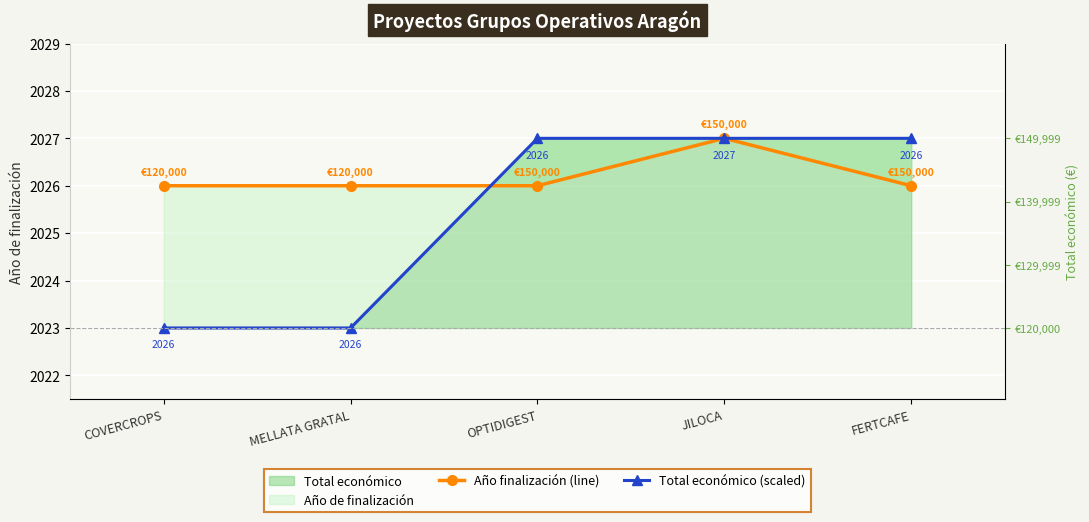

Rank the categories by Total económico (scaled) value from lowest to highest.

COVERCROPS, MELLATA GRATAL, OPTIDIGEST, JILOCA, FERTCAFE